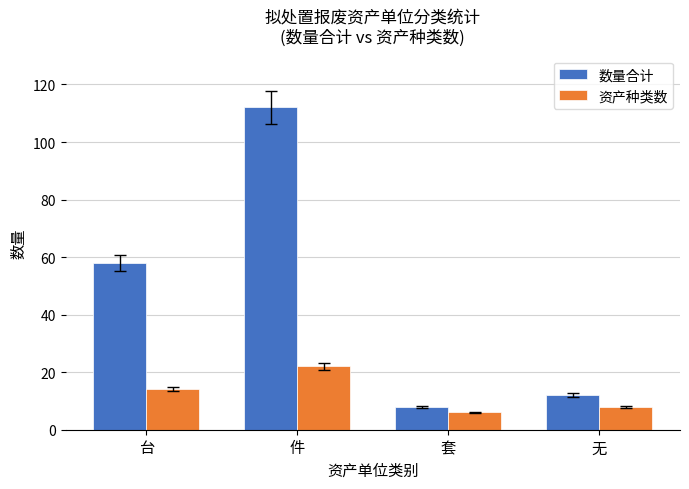

Are the bars horizontal?

No